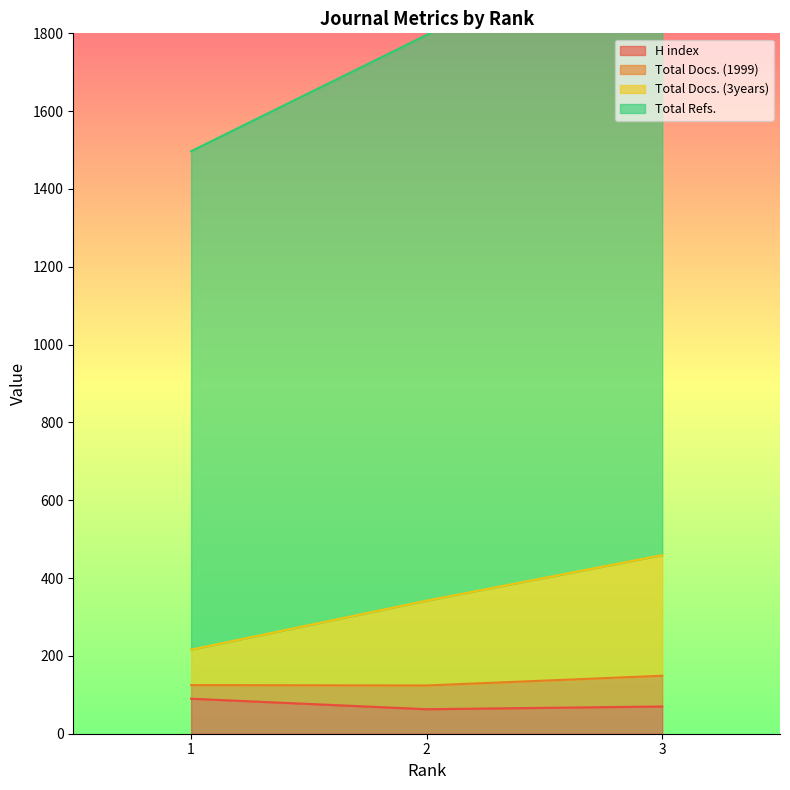

What is the highest value of the H index series?

90